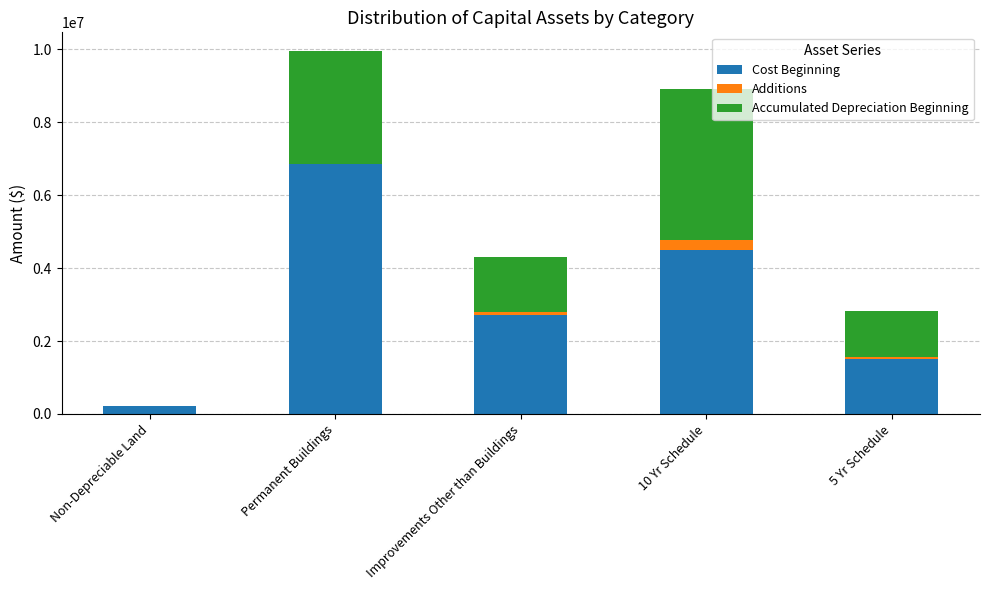

What is the difference between the Cost Beginning values at 5 Yr Schedule and Permanent Buildings?

5347218